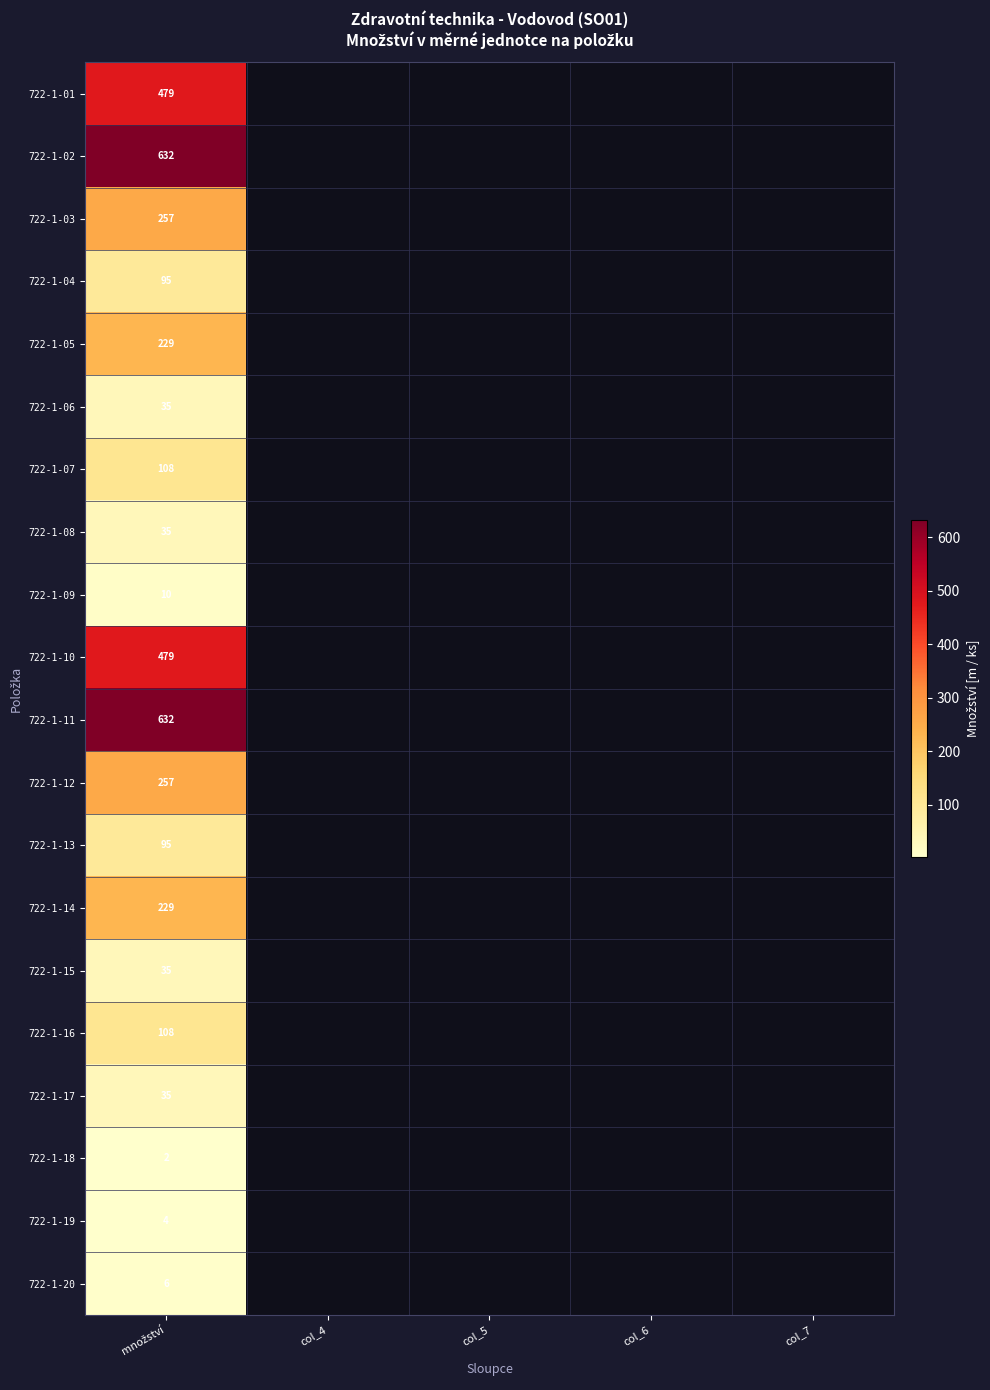

How many values in 722-1-15 are above zero?

1